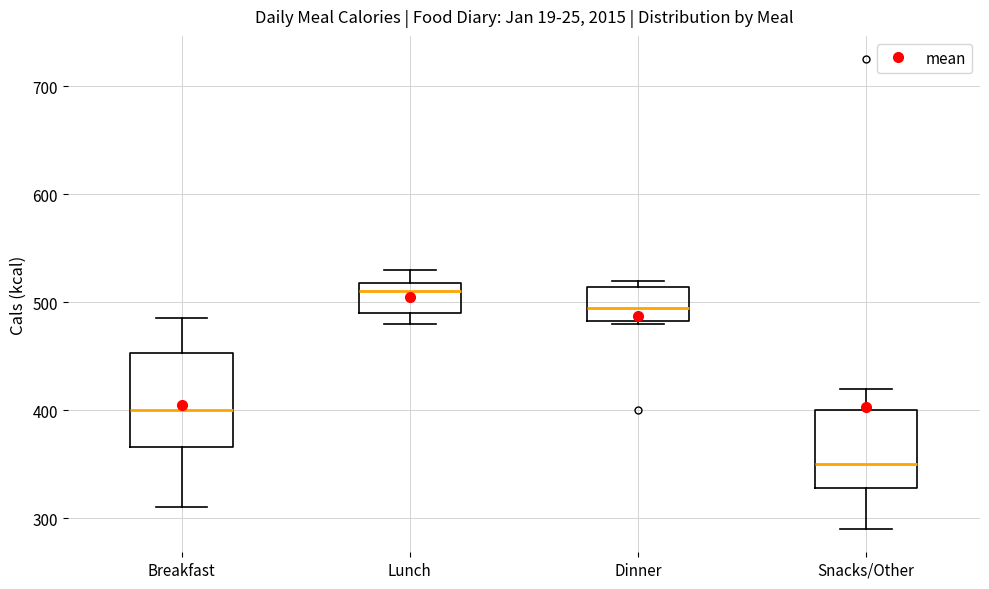

Reading left to right, transcribe this box plot: for each box, give where its median line is, the range the box spans, and where its two whiskers end, as read against the y-axis. The values are not printed on the chart, so give them approximately, as read against the axis.

Breakfast: median 400, box 370 to 450, whiskers 310 to 490
Lunch: median 510, box 490 to 520, whiskers 480 to 530
Dinner: median 500, box 480 to 510, whiskers 480 to 520
Snacks/Other: median 350, box 330 to 400, whiskers 290 to 420